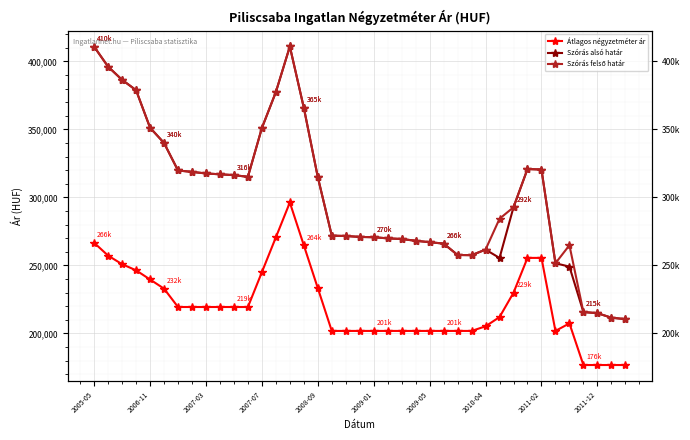

At 21, list the series in order from smallest to largest.

Átlagos négyzetméter ár, Szórás alsó határ, Szórás felső határ